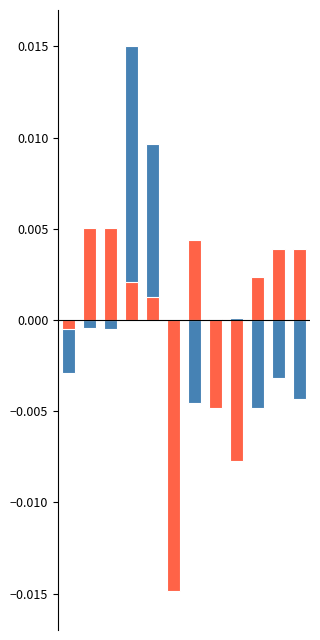

Does the chart contain any negative values?

Yes